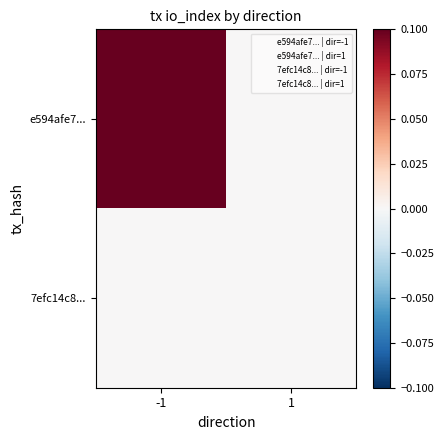

What is the total value across all series at -1?

0.1